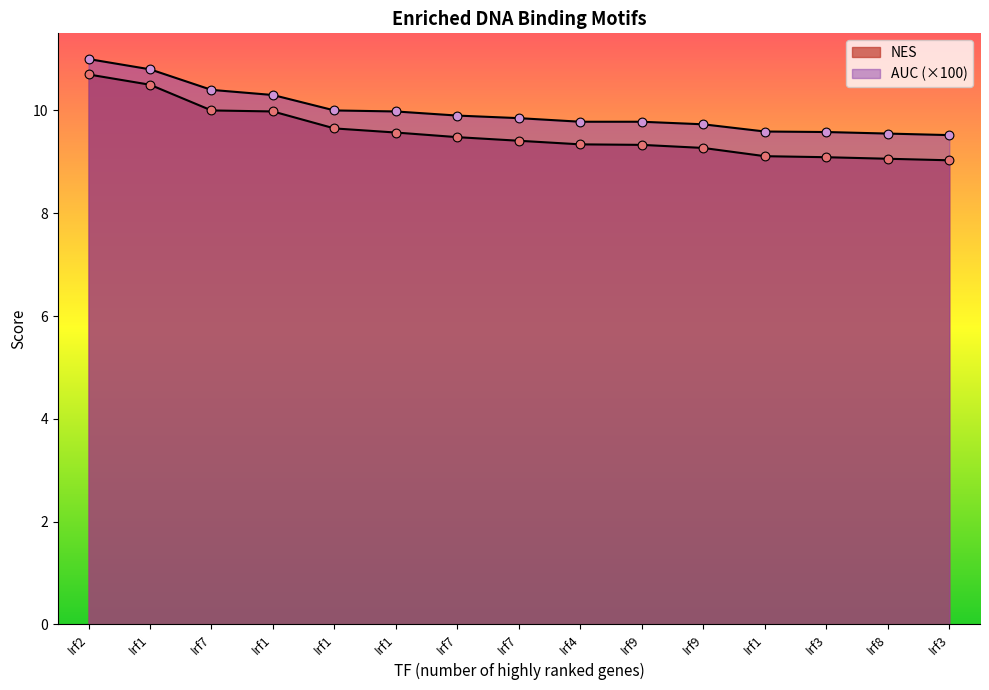

At which category is the sum across all series the highest?

Irf2